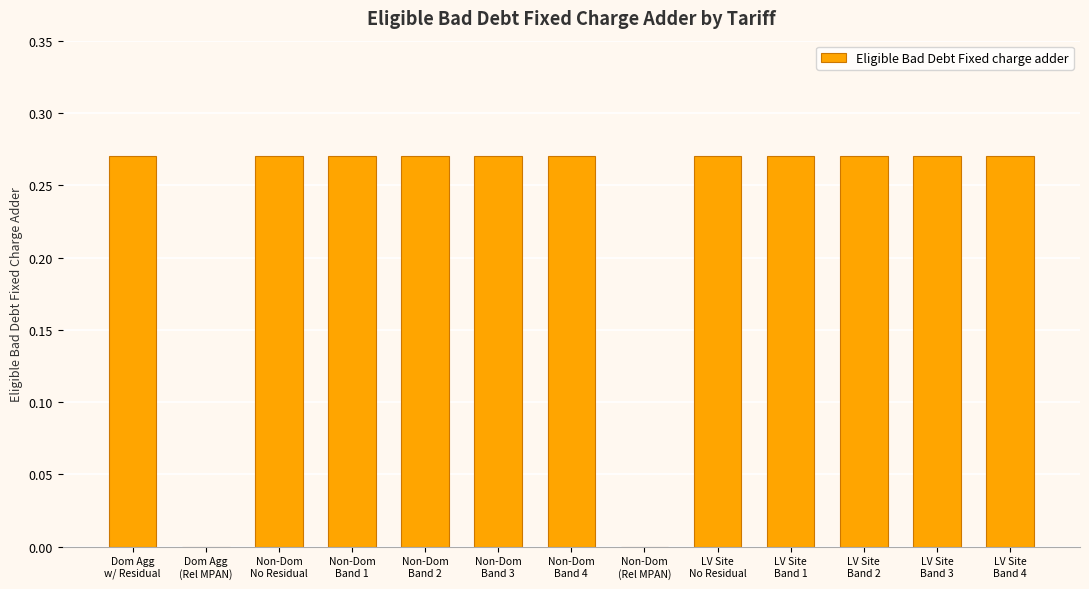

What is the sum of all values?

3.0